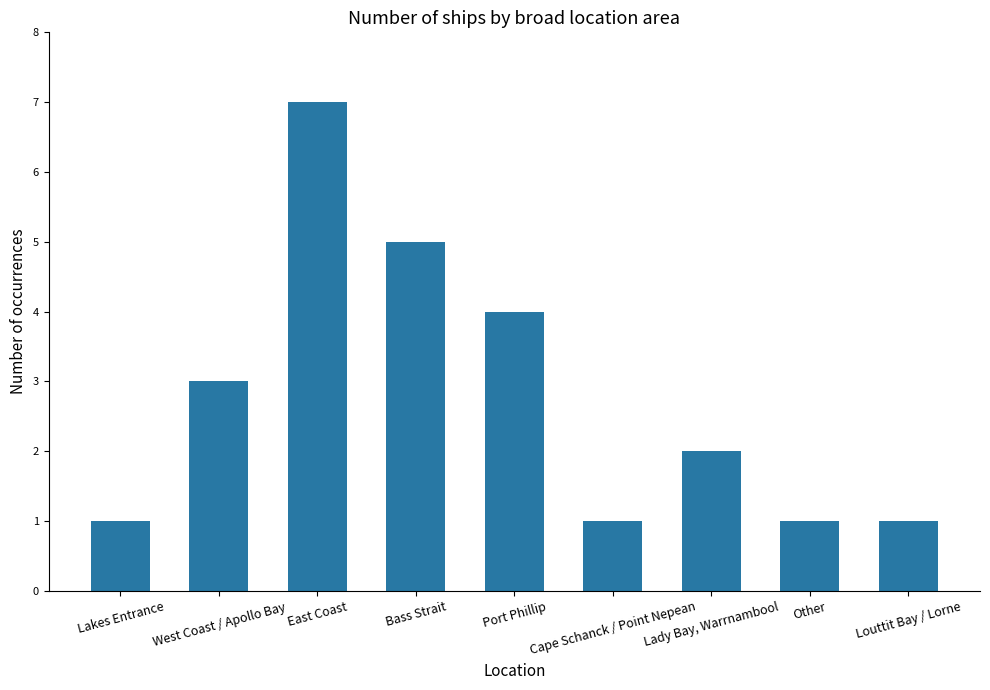

Is it true that the value at Lady Bay, Warrnambool is 2?

True